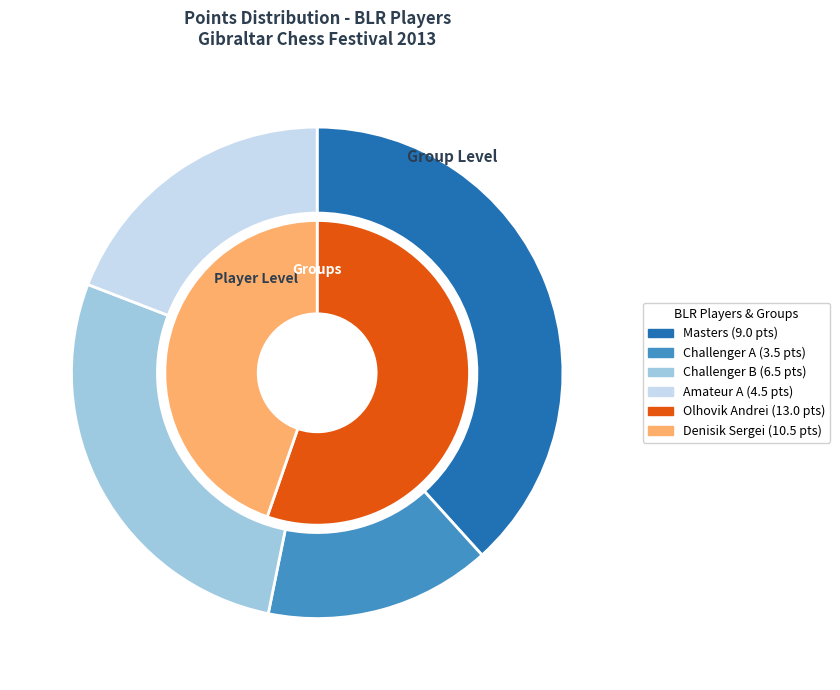

How much of the chart is everything except Olhovik Andrei (Challenger A)?

85.1%